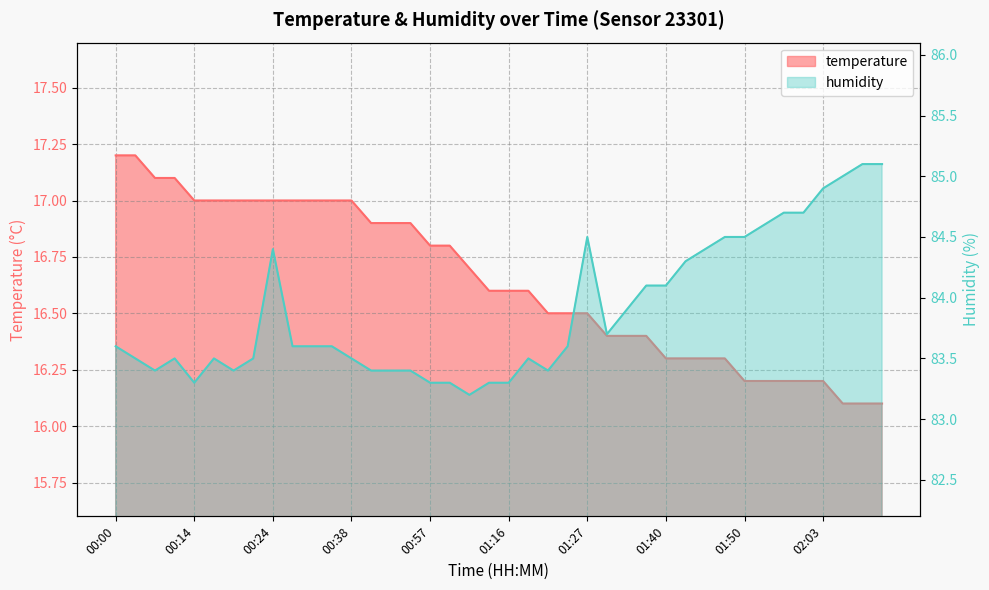

Which series changed the most between 00:52 and 01:50?

humidity